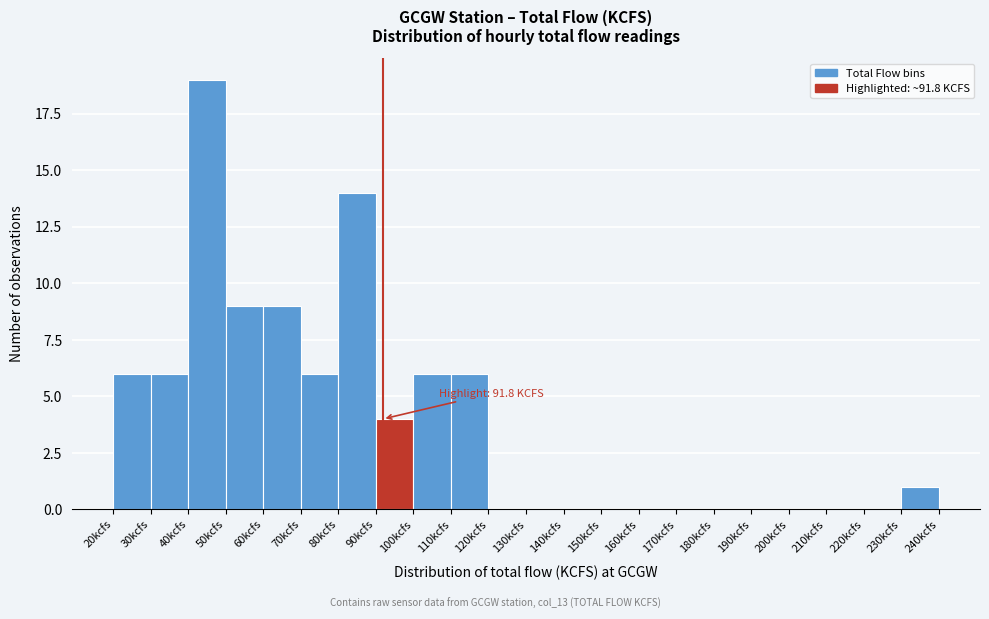

Over which range of the x-axis is the bar tallest?

40 to 50